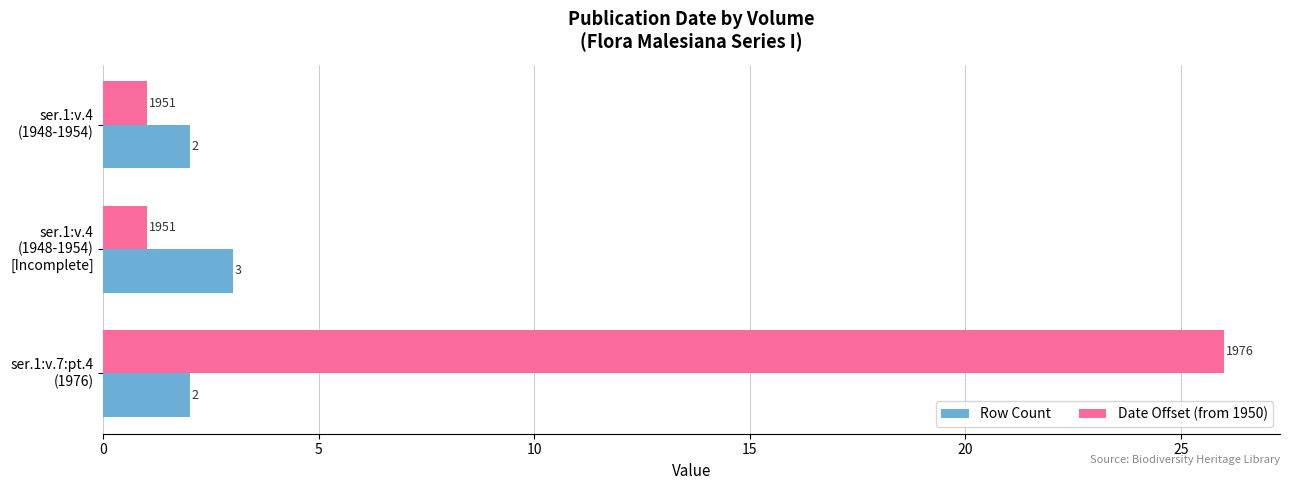

What is the difference between the maximum and minimum values in the Row Count series?

1